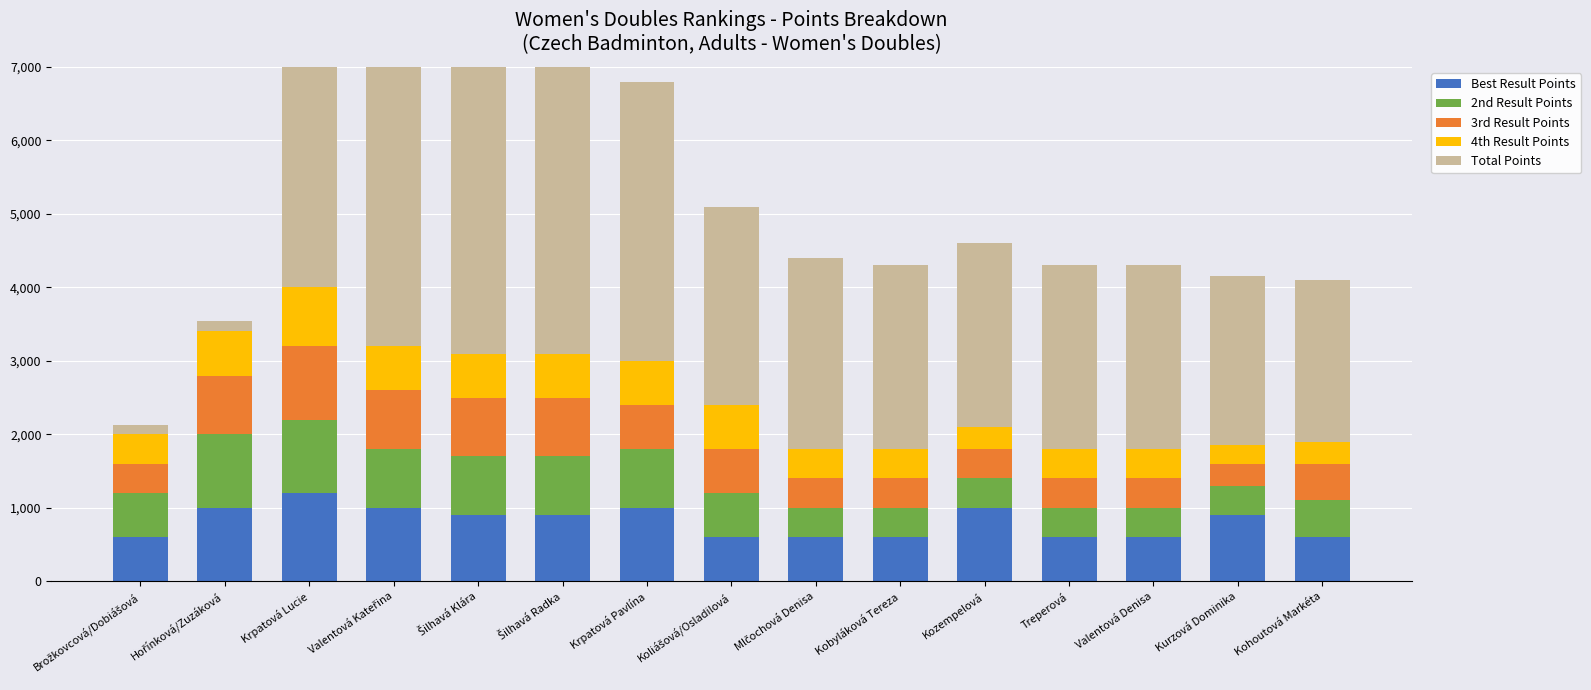

What are all the series names shown in the legend?

Best Result Points, 2nd Result Points, 3rd Result Points, 4th Result Points, Total Points